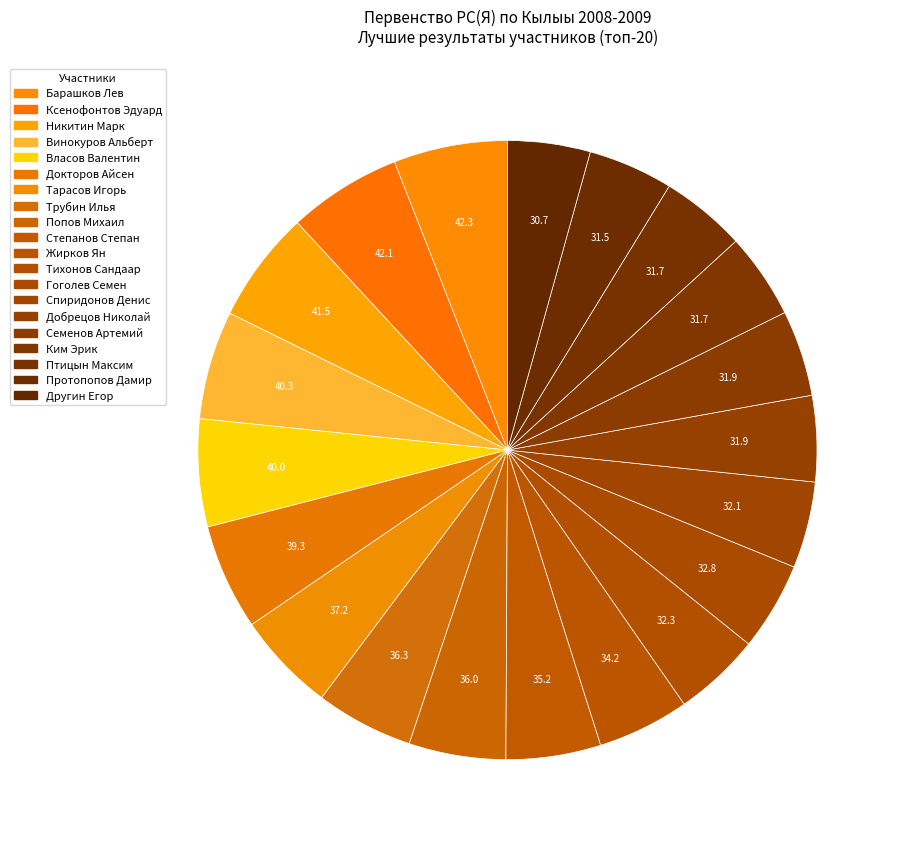

True or false: Спиридонов Денис accounts for 1% of the total.

False